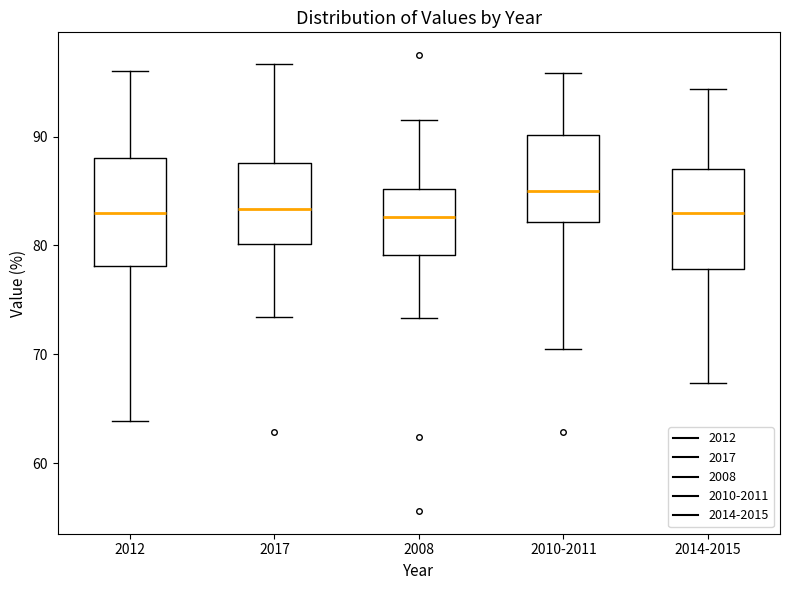

Reading left to right, transcribe this box plot: for each box, give where its median line is, the range the box spans, and where its two whiskers end, as read against the y-axis. The values are not printed on the chart, so give them approximately, as read against the axis.

2012: median 83, box 78 to 88, whiskers 64 to 96
2017: median 83, box 80 to 88, whiskers 73 to 97
2008: median 83, box 79 to 85, whiskers 73 to 92
2010-2011: median 85, box 82 to 90, whiskers 71 to 96
2014-2015: median 83, box 78 to 87, whiskers 67 to 94